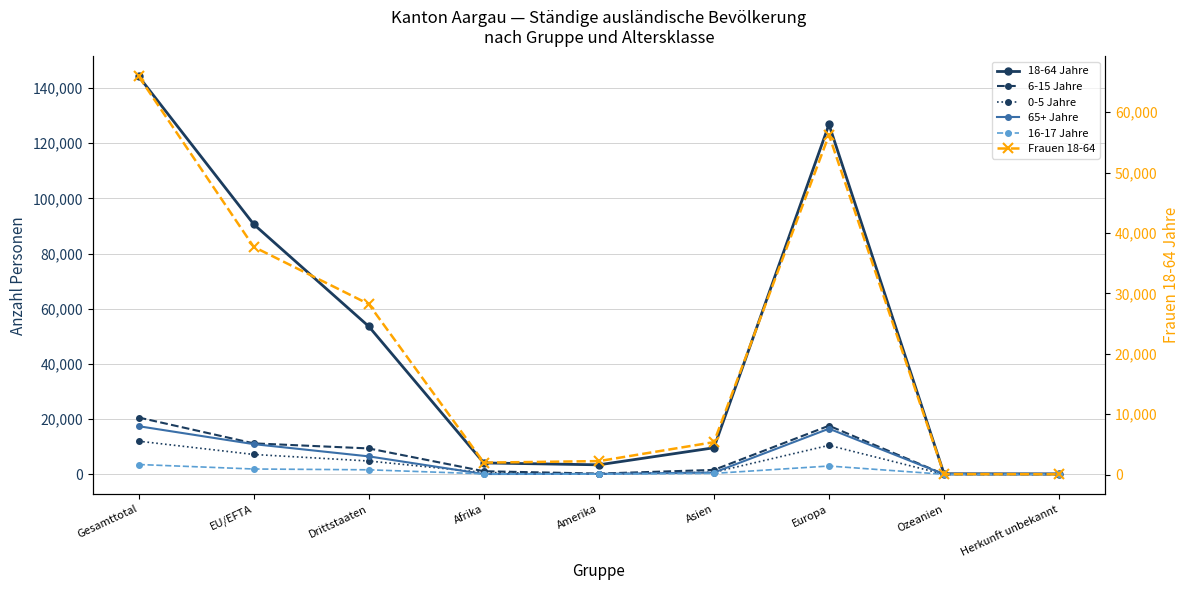

Reading left to right, extract all data points from this chart.

18-64 Jahre: 144249	90638	53611	4115	3433	9613	126823	191	150
6-15 Jahre: 20588	11215	9373	1110	252	1594	17604	14	14
0-5 Jahre: 12006	7187	4819	652	97	746	10493	3	15
65+ Jahre: 17428	10932	6496	93	149	631	16535	13	7
16-17 Jahre: 3545	1917	1628	158	54	328	2995	4	6
Frauen 18-64: 65940	37712	28228	1980	2234	5374	56229	72	51